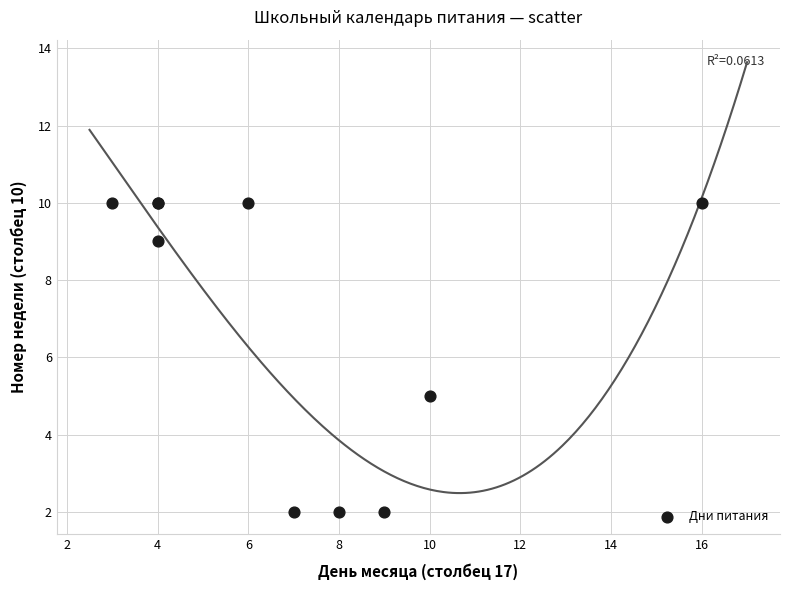

What Y value in the scatter plot is closest to 6?

5